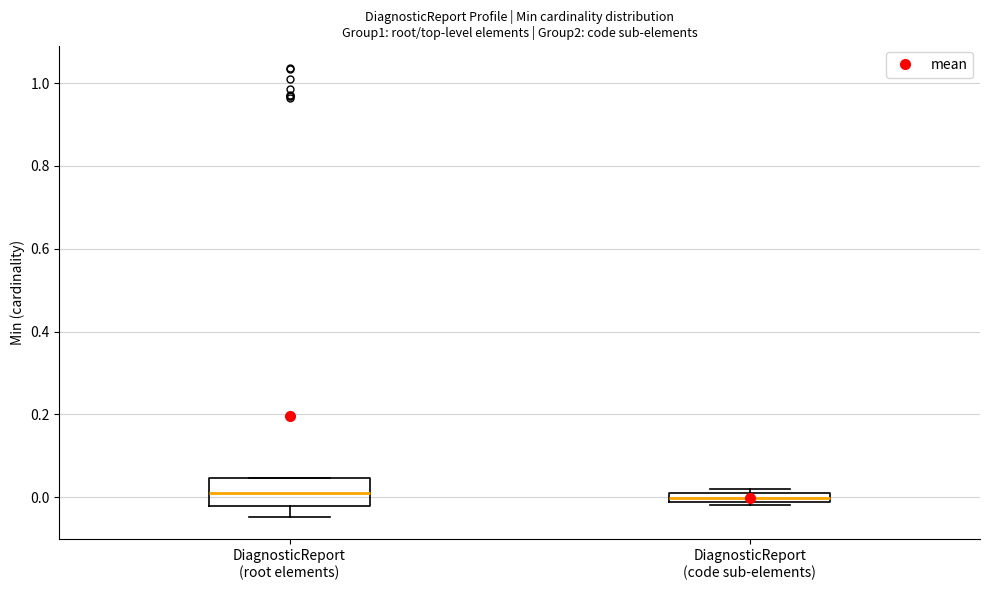

Where is the lower edge of the box for DiagnosticReport (code sub-elements) on the y-axis? The values are not printed on the chart, so give them approximately, as read against the axis.

-0.02